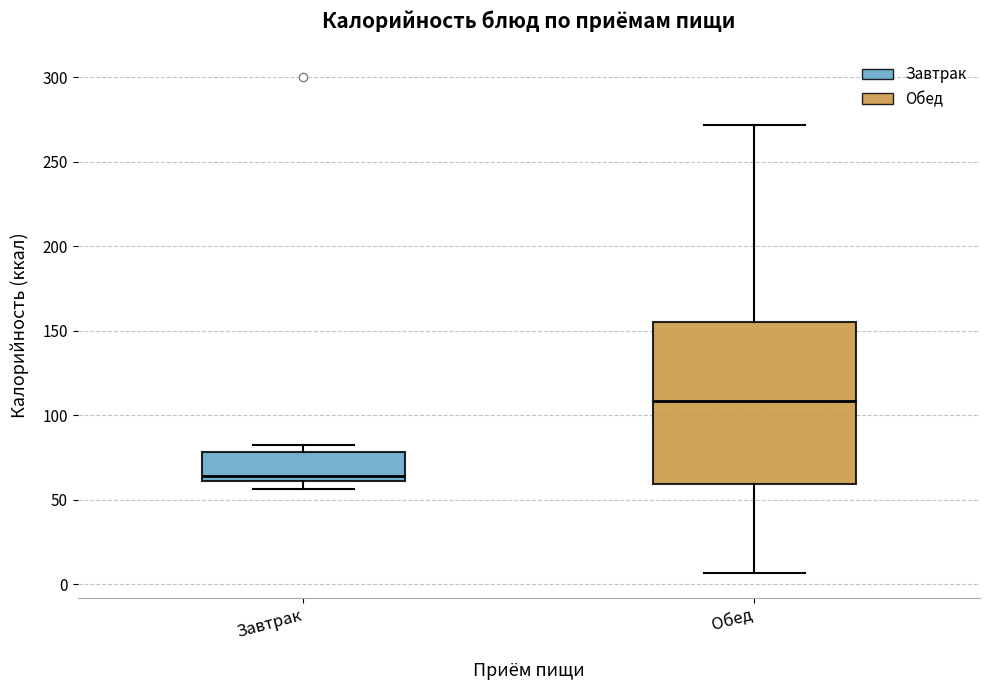

Reading left to right, transcribe this box plot: for each box, give where its median line is, the range the box spans, and where its two whiskers end, as read against the y-axis. The values are not printed on the chart, so give them approximately, as read against the axis.

Завтрак: median 65, box 60 to 80, whiskers 55 to 80 (just above the box's upper edge)
Обед: median 110, box 60 to 155, whiskers 5 to 270